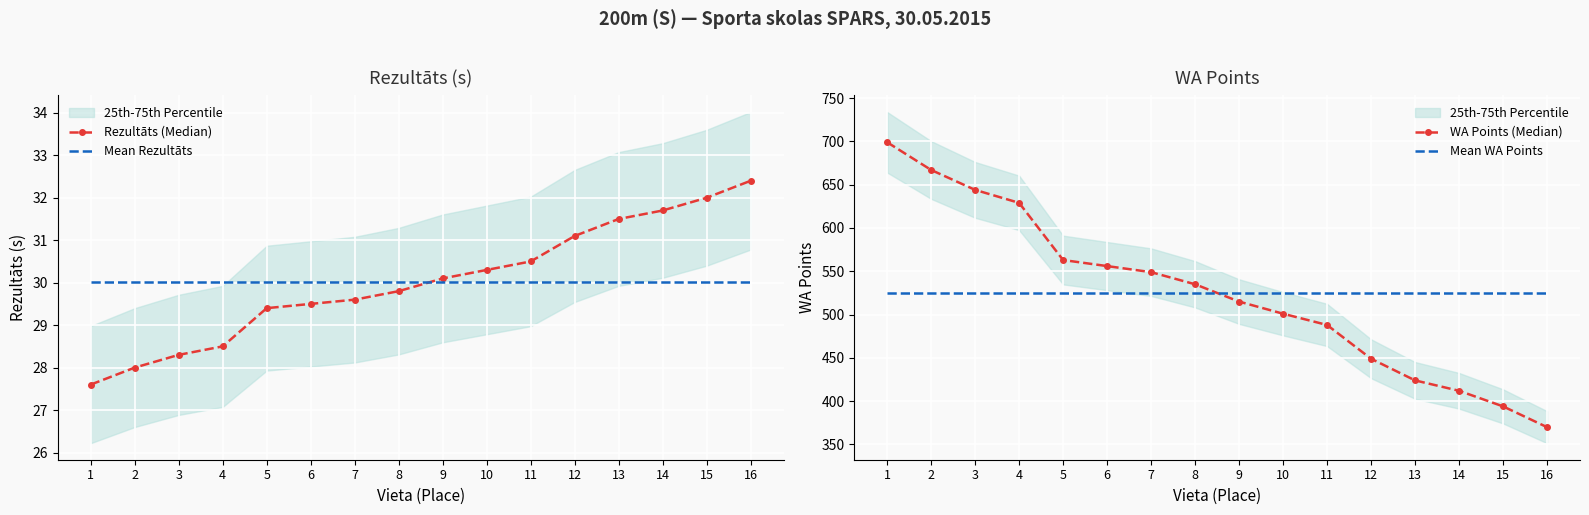

Rank the series at 12 from highest to lowest value.

Mean WA Points, WA Points (Median), Rezultāts (Median), Mean Rezultāts